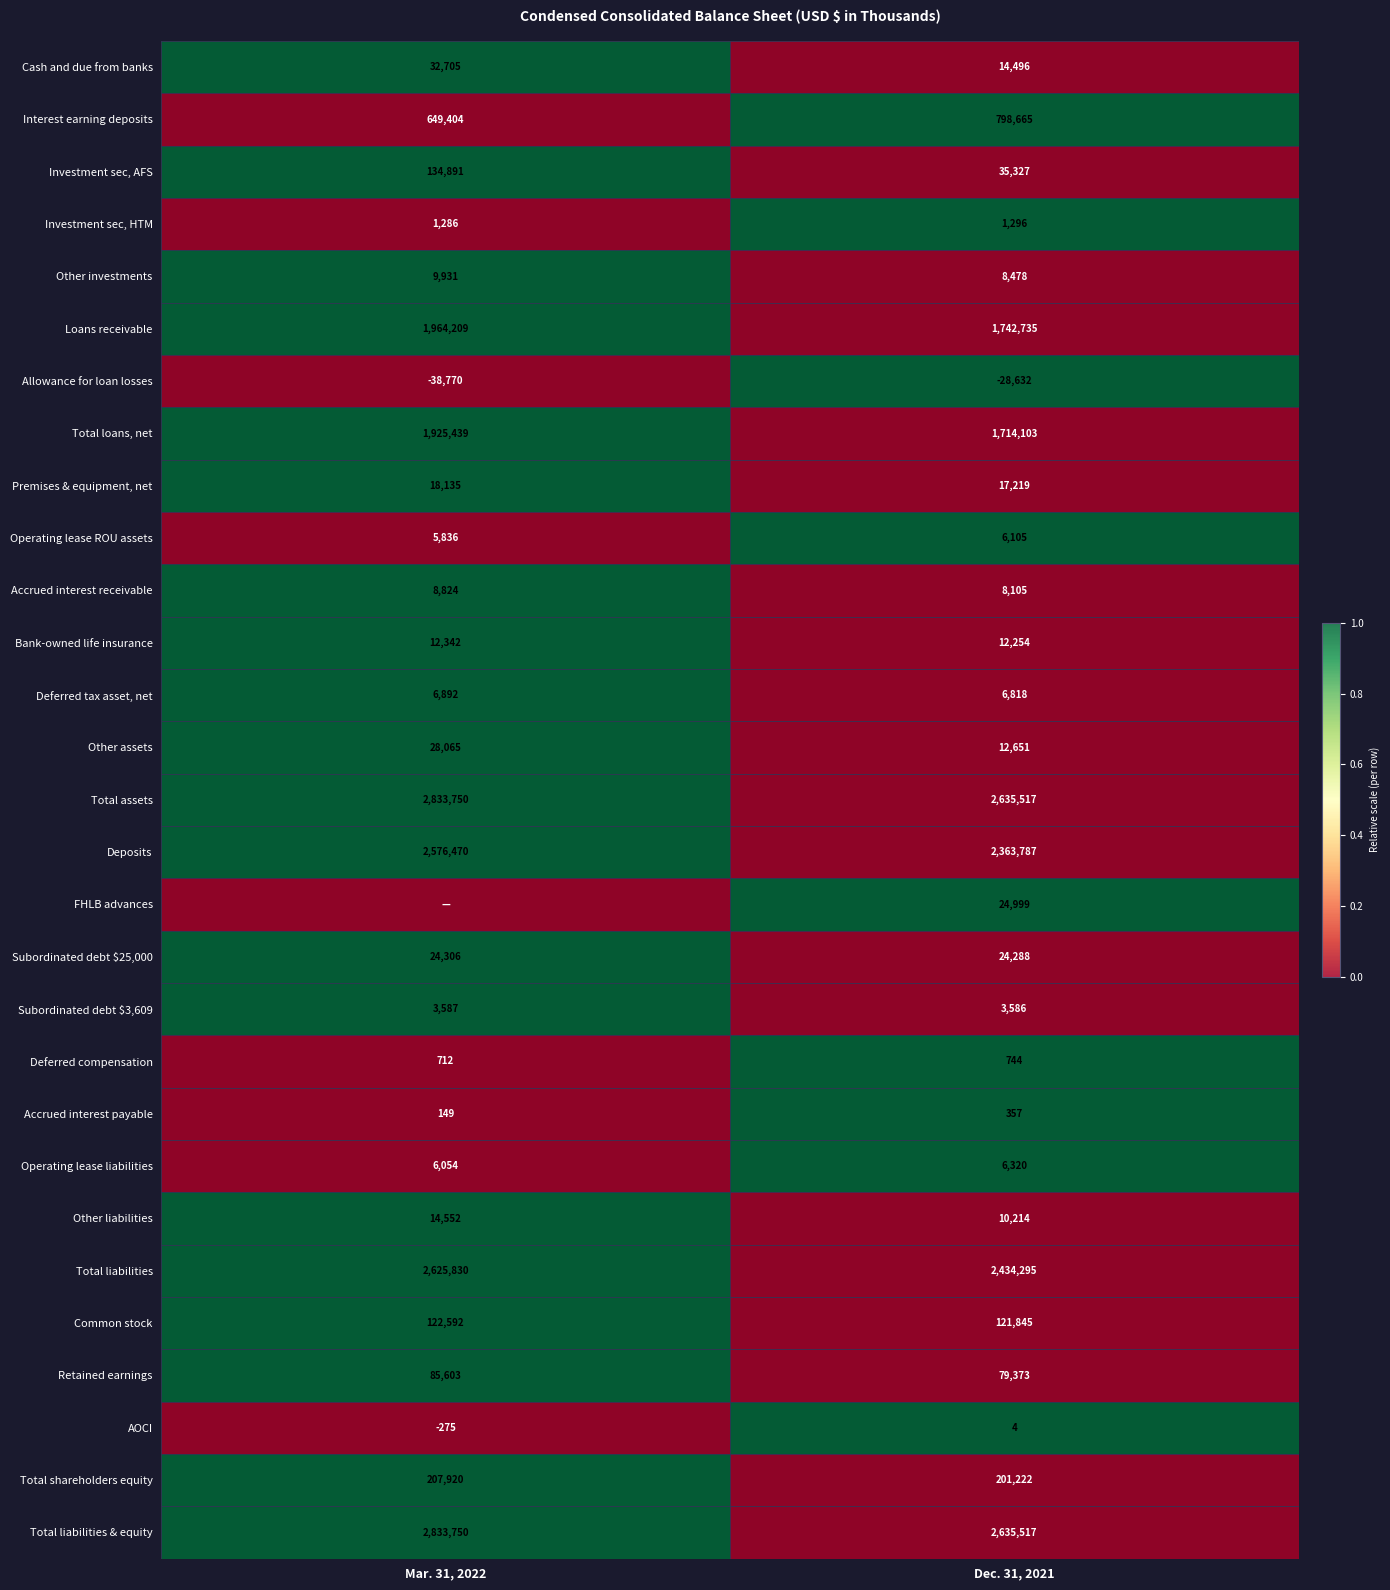

Read the Investment sec, AFS value at Mar. 31, 2022.

134891